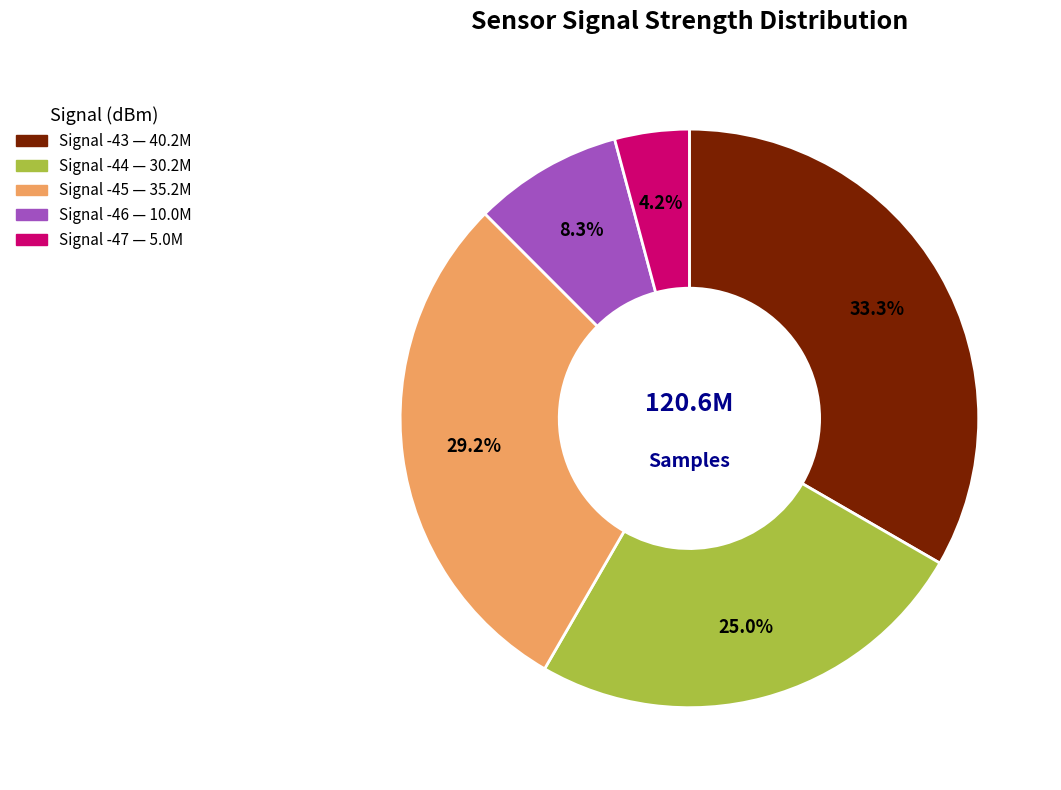

Is there a majority slice in this chart?

No